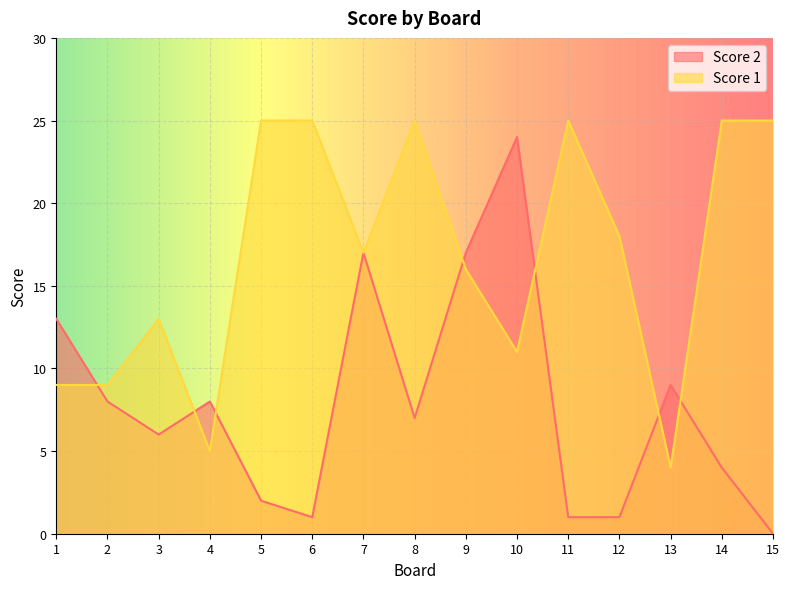

Which series changed the most between 1 and 7?

Score 1